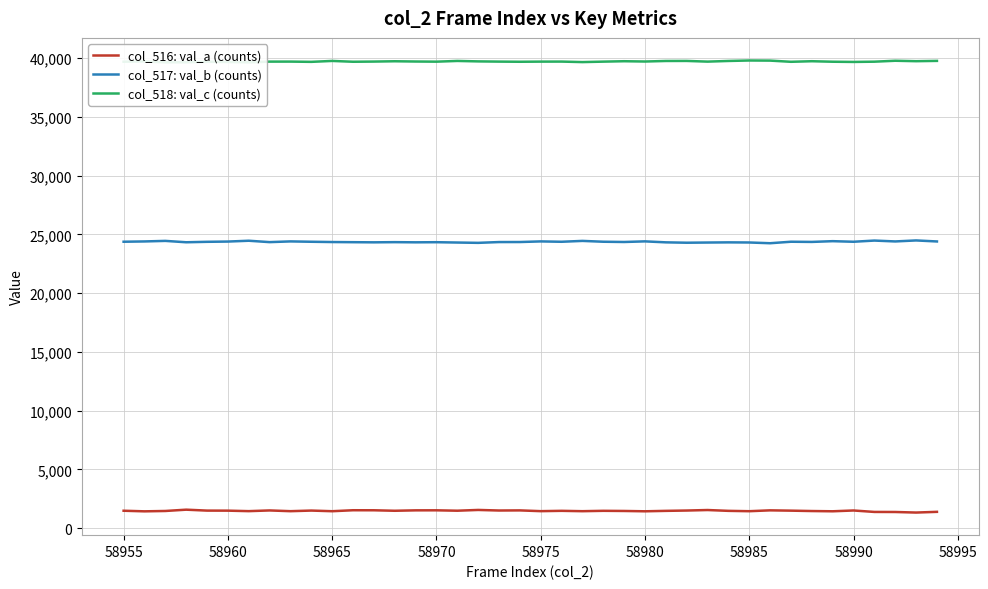

True or false: col_517: val_b (counts) has a value of 24342 at 58965.

True